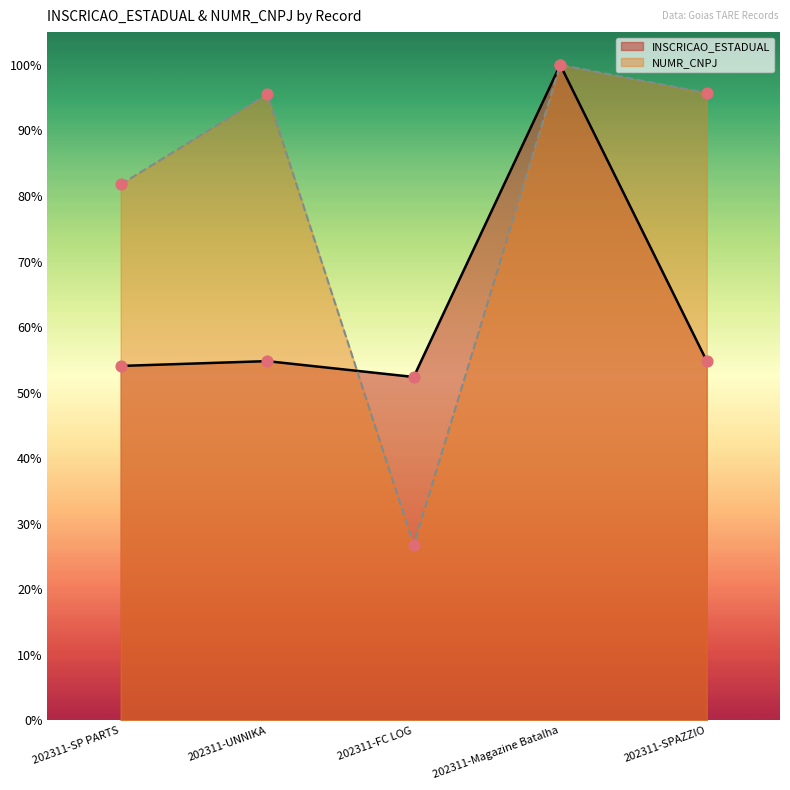

Which series has the largest total across all categories?

NUMR_CNPJ